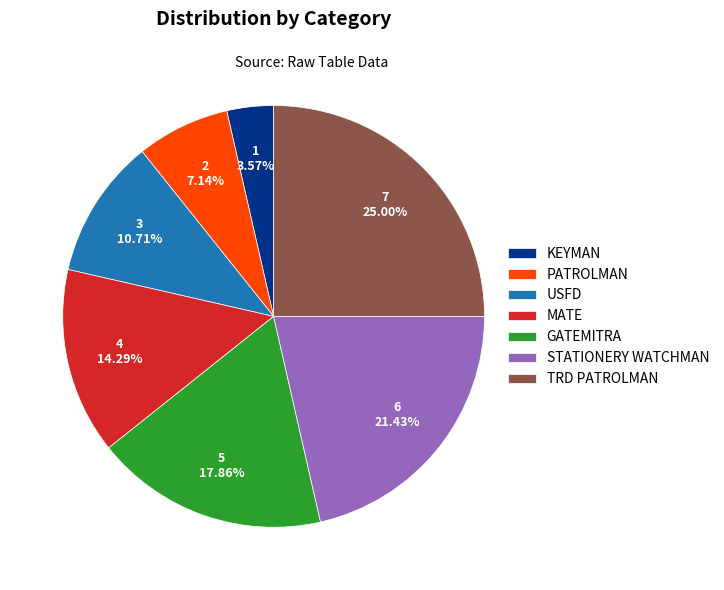

Which category has the biggest portion of the pie?

TRD PATROLMAN